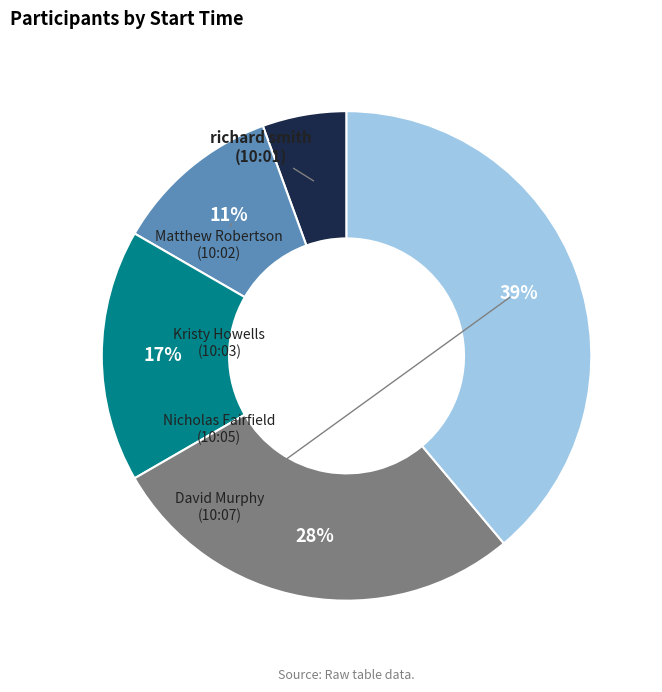

Which category has the biggest portion of the pie?

David Murphy
(10:07)